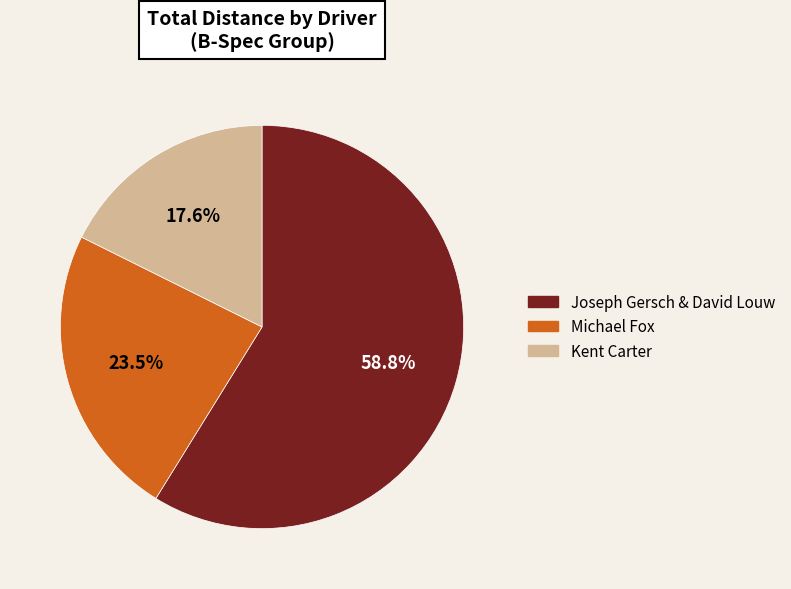

Does any single category account for the majority?

Yes